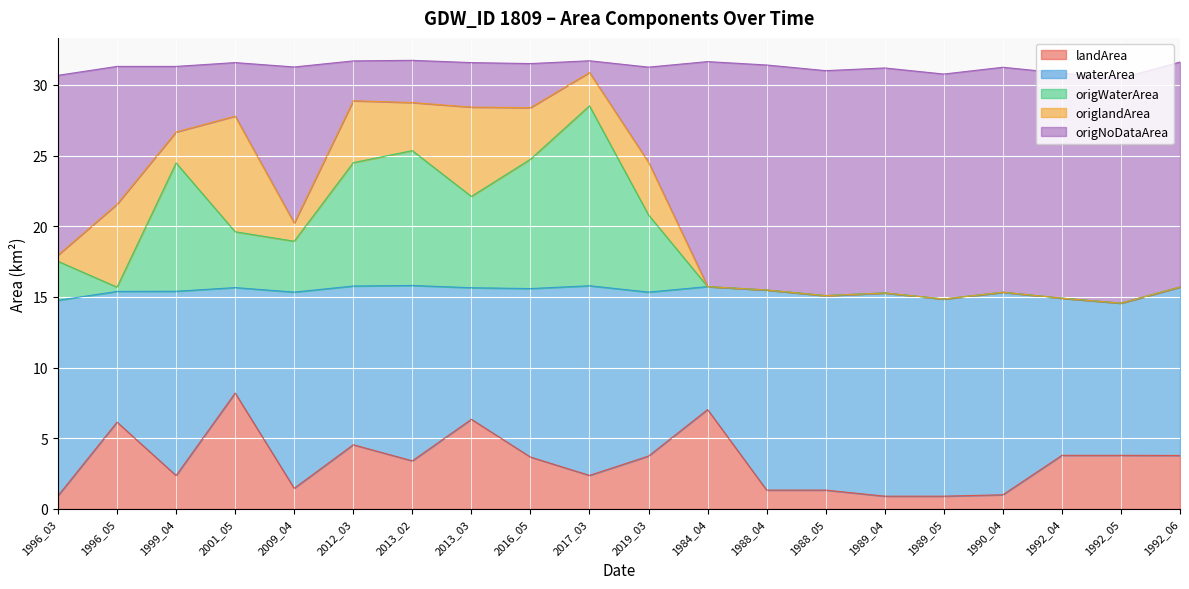

Where is the first local maximum for origWaterArea?

1999_04